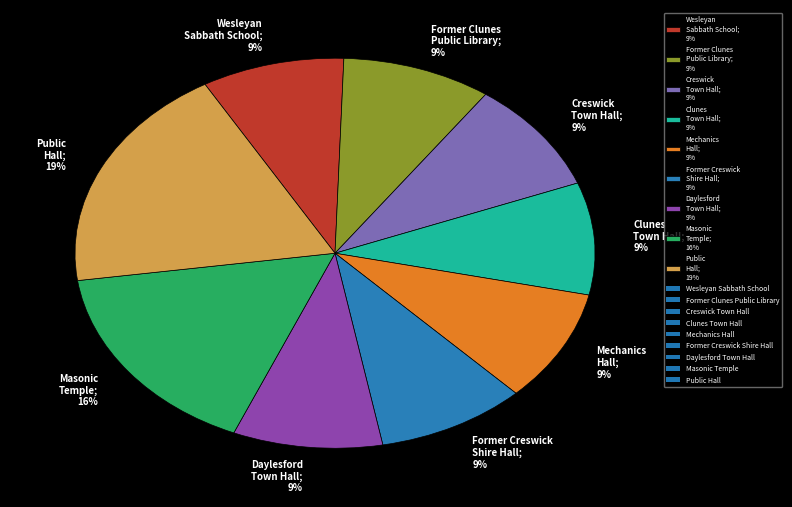

To the nearest percent, what percentage of the pie is Clunes Town Hall?

9%